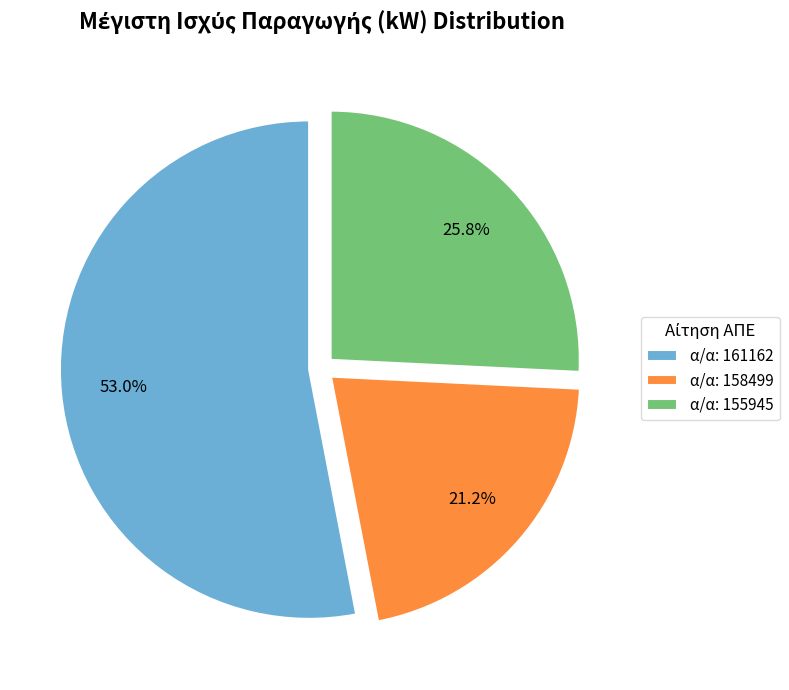

What percentage do α/α: 158499 and α/α: 161162 together represent?

74.2%